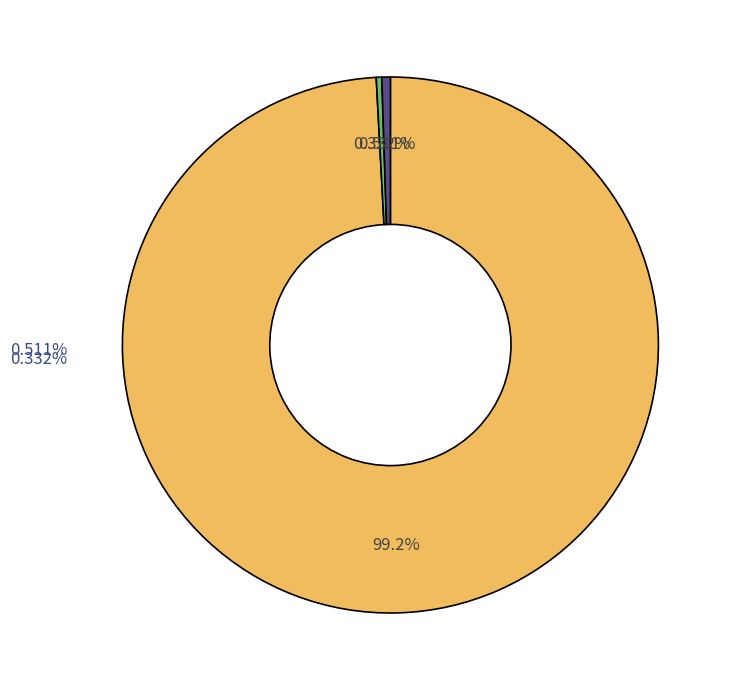

True or false: 5-Fri accounts for 1% of the total.

False